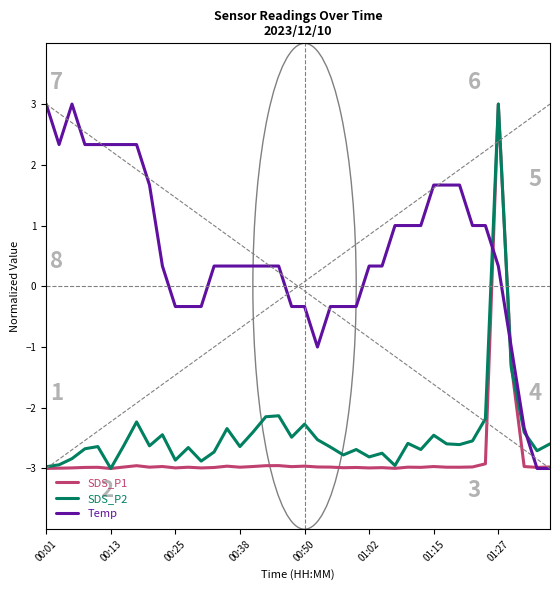

How many times do SDS_P2 and Temp cross each other?

3